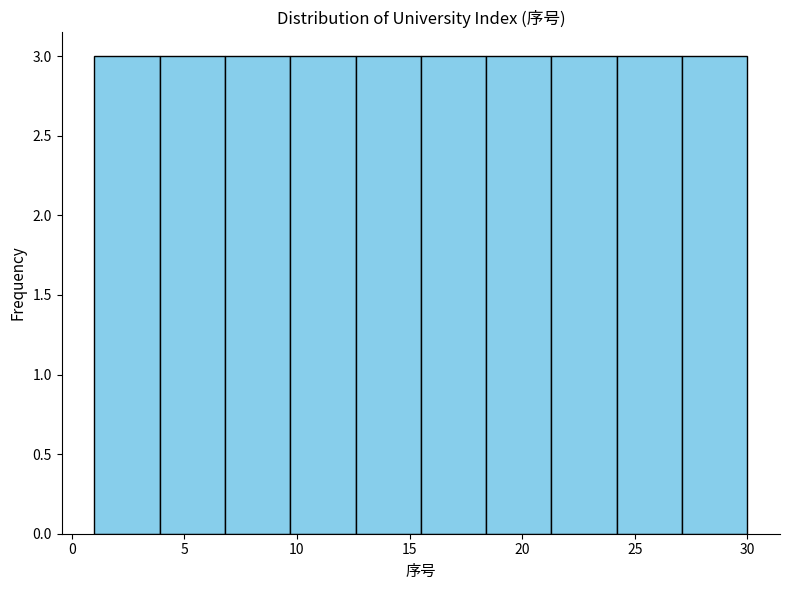

Reading left to right, transcribe this chart: for each bar, give the range it covers on the x-axis and its height. Neither the bar edges nor the heights are printed on the chart, so give them approximately, as read against the axes.

1.0 to 3.9: 3
3.9 to 6.8: 3
6.8 to 9.7: 3
9.7 to 12.6: 3
12.6 to 15.5: 3
15.5 to 18.4: 3
18.4 to 21.3: 3
21.3 to 24.2: 3
24.2 to 27.1: 3
27.1 to 30.0: 3